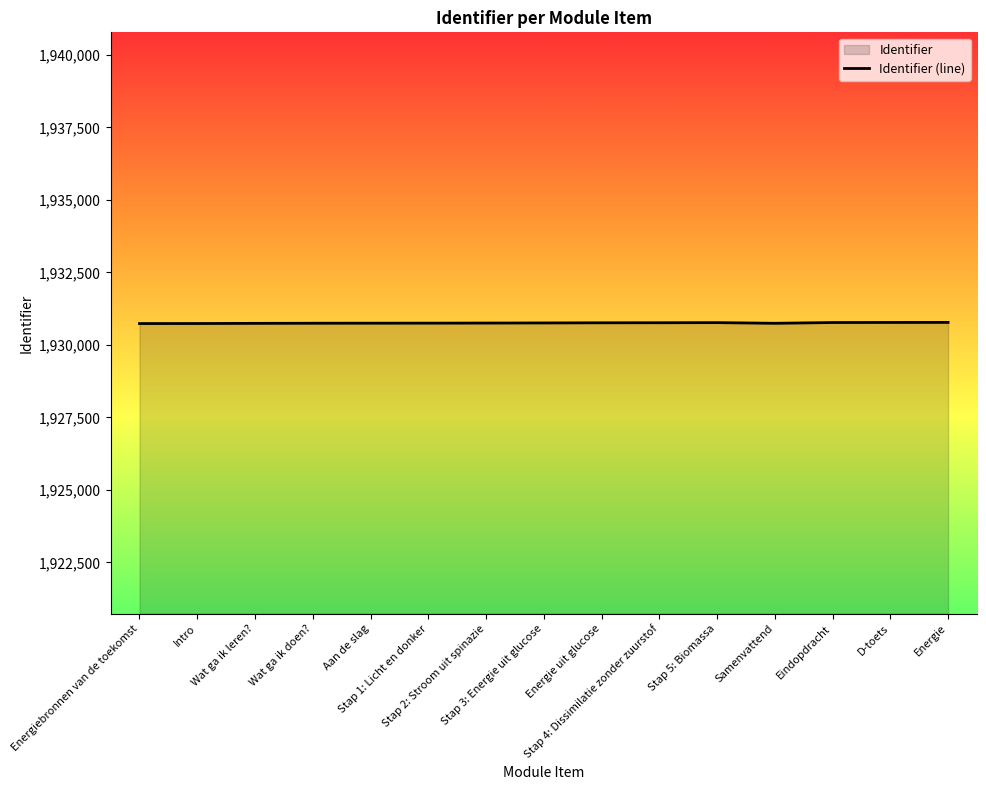

What is the change in value from Aan de slag to Stap 2: Stroom uit spinazie?

+4